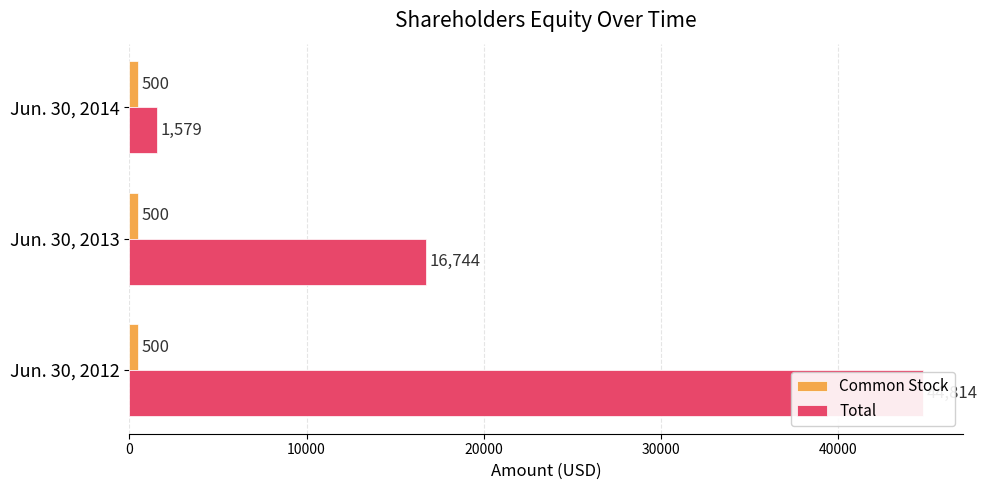

At how many categories does at least one series exceed 27299?

1